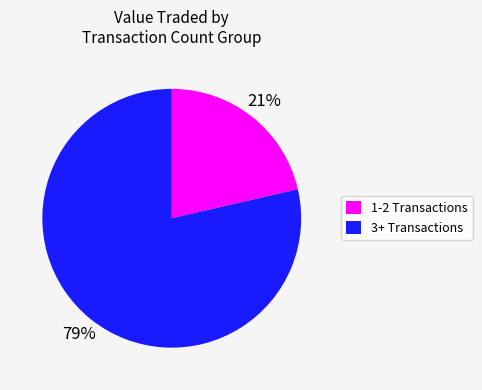

To the nearest percent, what is the average slice percentage?

50%